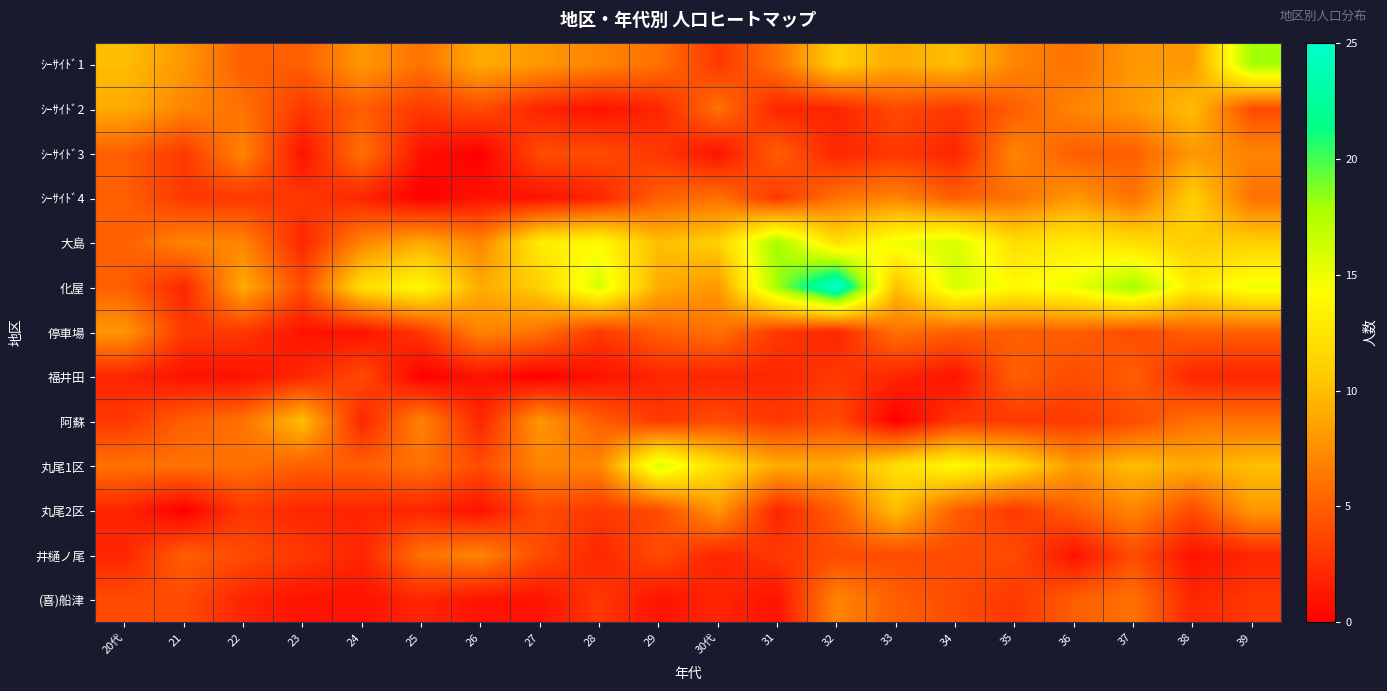

Reading left to right, list all the values displayed in this chart.

ｼｰｻｲﾄﾞ1: 20代=10	21=8	22=5	23=5	24=8	25=6	26=9	27=8	28=7	29=6	30代=3	31=6	32=11	33=9	34=10	35=7	36=6	37=8	38=8	39=18
ｼｰｻｲﾄﾞ2: 20代=9	21=7	22=6	23=3	24=5	25=3	26=4	27=2	28=1	29=2	30代=6	31=2	32=2	33=4	34=3	35=5	36=7	37=8	38=10	39=4
ｼｰｻｲﾄﾞ3: 20代=5	21=3	22=7	23=1	24=6	25=1	26=0	27=4	28=4	29=3	30代=1	31=5	32=2	33=3	34=2	35=7	36=5	37=5	38=8	39=7
ｼｰｻｲﾄﾞ4: 20代=5	21=3	22=3	23=3	24=2	25=0	26=1	27=1	28=2	29=5	30代=6	31=3	32=6	33=7	34=5	35=6	36=8	37=6	38=11	39=6
大島: 20代=5	21=7	22=7	23=2	24=7	25=9	26=7	27=13	28=14	29=10	30代=11	31=18	32=12	33=15	34=16	35=12	36=13	37=12	38=11	39=11
化屋: 20代=5	21=2	22=9	23=4	24=12	25=14	26=9	27=11	28=16	29=9	30代=8	31=18	32=25	33=10	34=16	35=14	36=15	37=18	38=13	39=15
停車場: 20代=8	21=3	22=3	23=1	24=1	25=3	26=7	27=6	28=3	29=5	30代=6	31=3	32=2	33=6	34=5	35=5	36=5	37=4	38=5	39=5
福井田: 20代=2	21=1	22=1	23=2	24=4	25=0	26=1	27=0	28=1	29=2	30代=2	31=2	32=3	33=2	34=1	35=5	36=4	37=5	38=2	39=2
阿蘇: 20代=3	21=5	22=6	23=10	24=2	25=7	26=2	27=8	28=5	29=3	30代=4	31=3	32=4	33=0	34=3	35=3	36=3	37=4	38=6	39=6
丸尾1区: 20代=6	21=6	22=6	23=5	24=5	25=6	26=4	27=7	28=7	29=16	30代=12	31=9	32=9	33=12	34=14	35=12	36=8	37=10	38=9	39=10
丸尾2区: 20代=2	21=0	22=3	23=2	24=2	25=2	26=1	27=4	28=3	29=4	30代=8	31=2	32=5	33=10	34=5	35=3	36=5	37=7	38=4	39=8
井樋ノ尾: 20代=2	21=5	22=4	23=3	24=2	25=6	26=7	27=4	28=2	29=4	30代=2	31=3	32=4	33=4	34=4	35=4	36=1	37=4	38=1	39=2
(喜)船津: 20代=4	21=4	22=2	23=1	24=1	25=2	26=1	27=1	28=3	29=1	30代=2	31=1	32=7	33=5	34=4	35=3	36=5	37=6	38=2	39=3